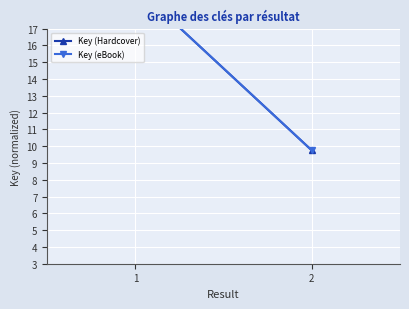

What are all the series names shown in the legend?

Key (Hardcover), Key (eBook)